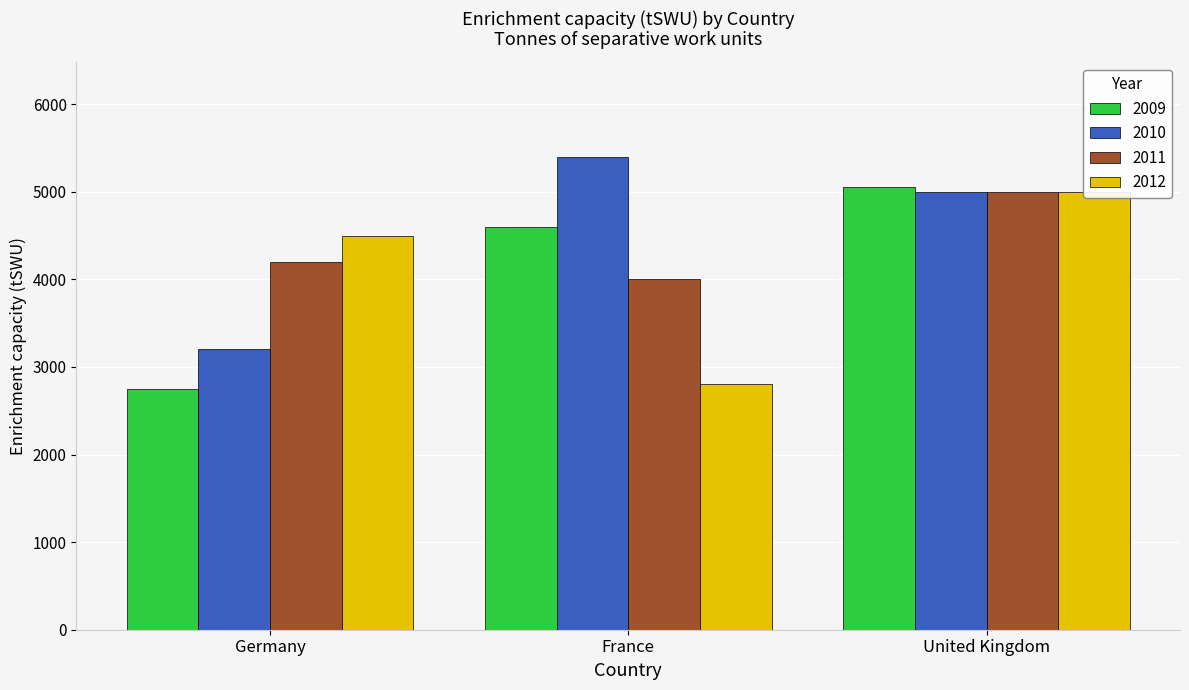

How many bars are there in total?

12